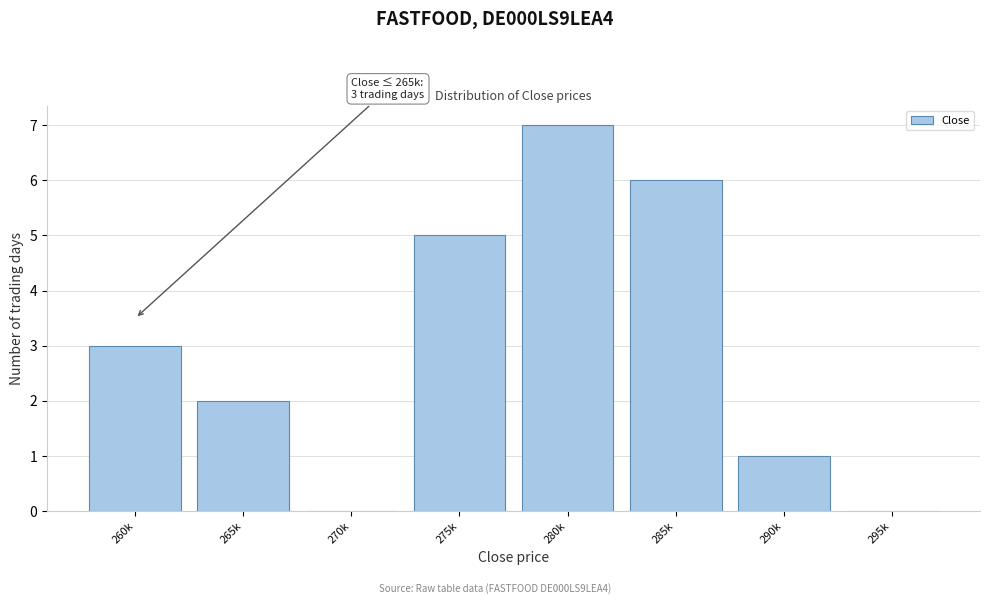

Reading right to left, extract all data points from this chart.

295k=0	290k=1	285k=6	280k=7	275k=5	270k=0	265k=2	260k=3